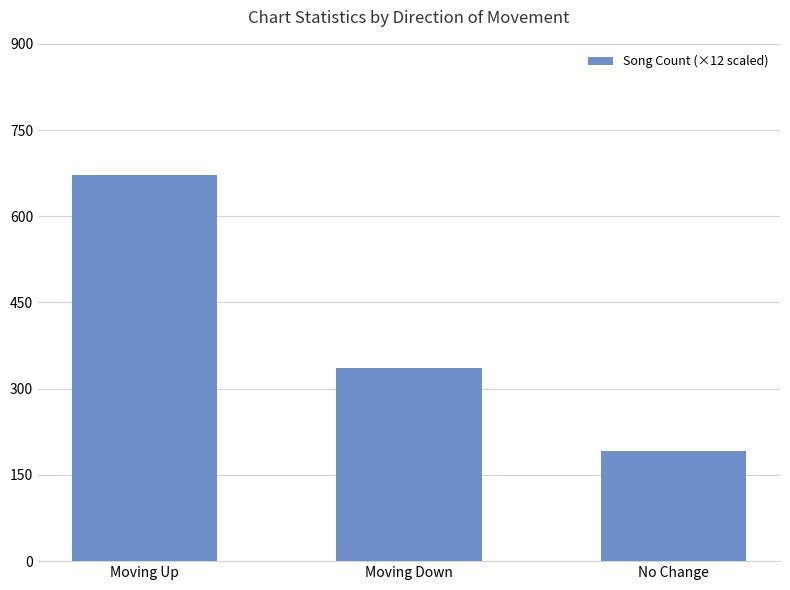

Reading left to right, transcribe all the data shown in this chart.

672	336	192